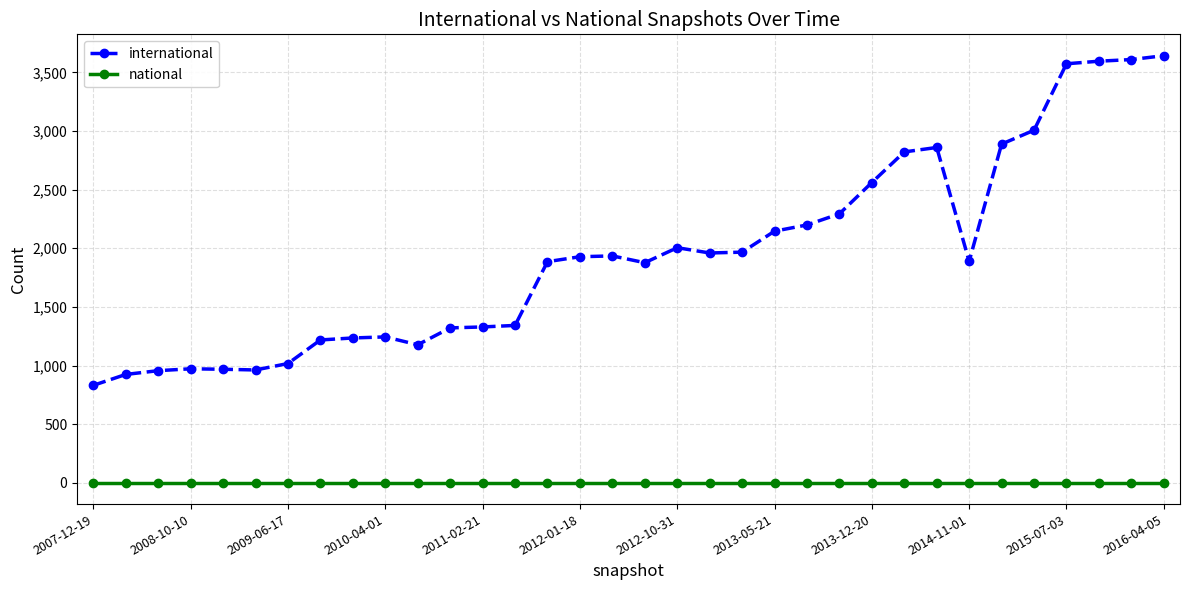

List the series in order of their overall mean, lowest first.

national, international